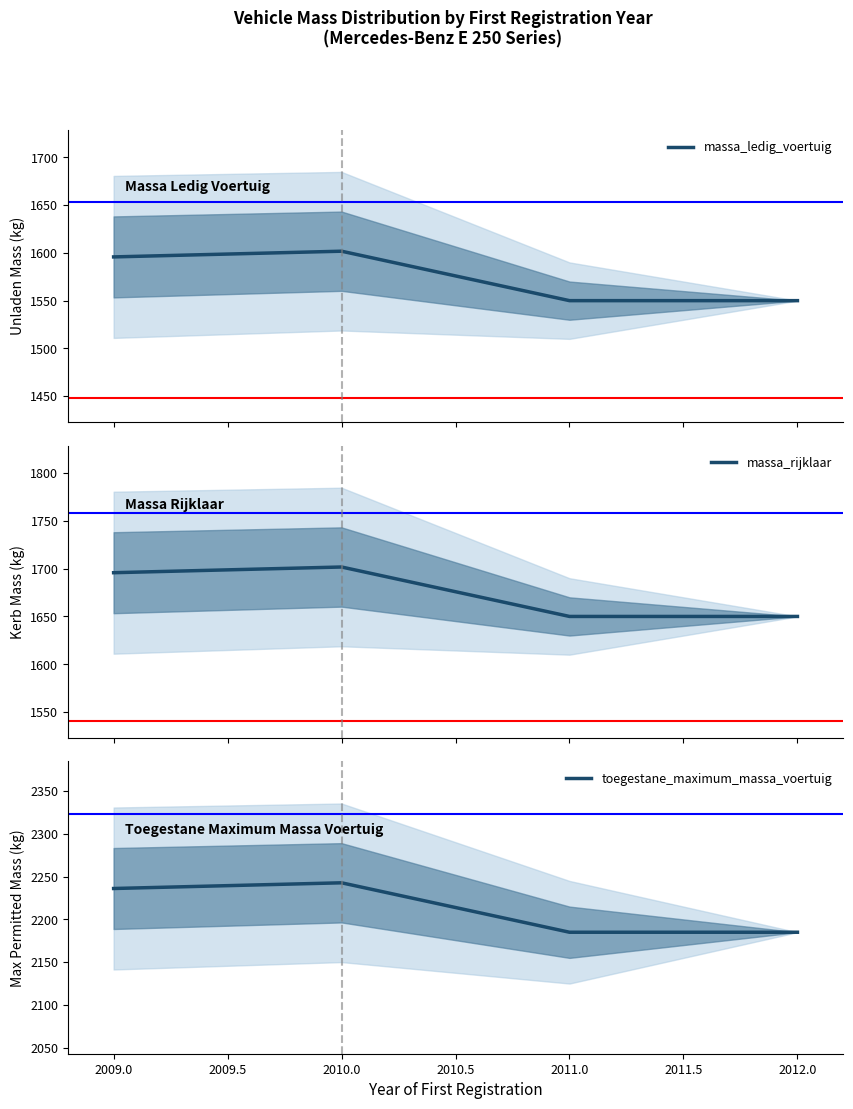

True or false: massa_ledig_voertuig has more than 2 interior local peaks.

False